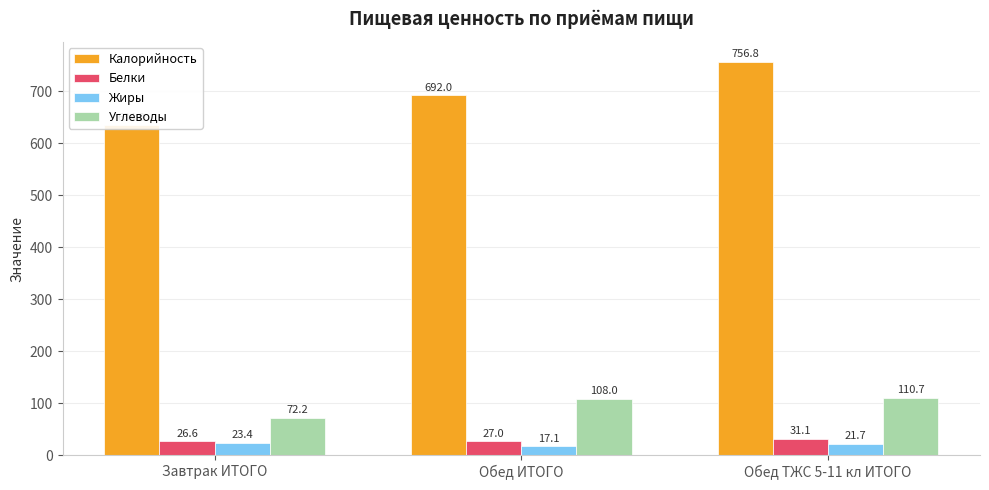

Reading right to left, what are all the values shown in this chart?

Калорийность: 756.8	692.0	634.2
Белки: 31.1	27.0	26.6
Жиры: 21.7	17.1	23.4
Углеводы: 110.7	108.0	72.2